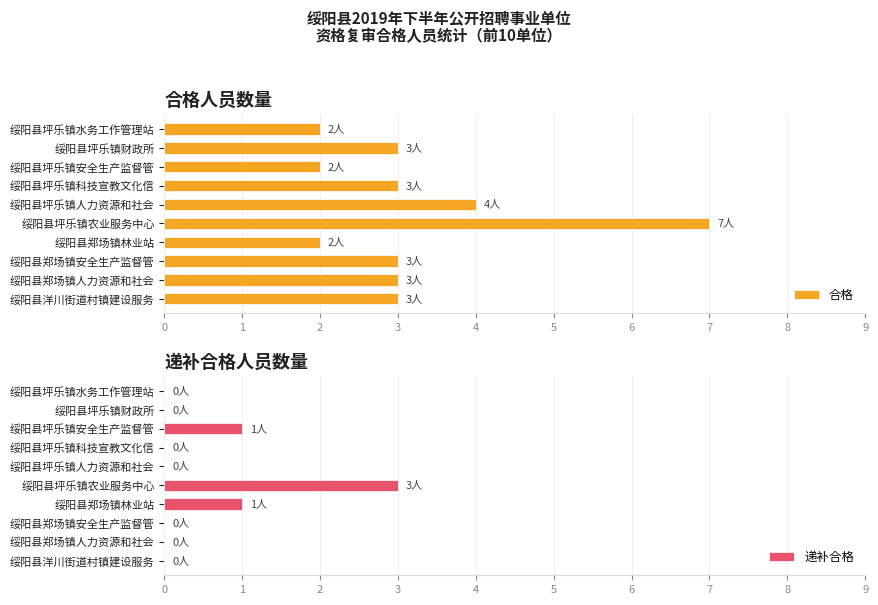

Is it true that 合格 equals 3 at 绥阳县洋川街道村镇建设服务?

True